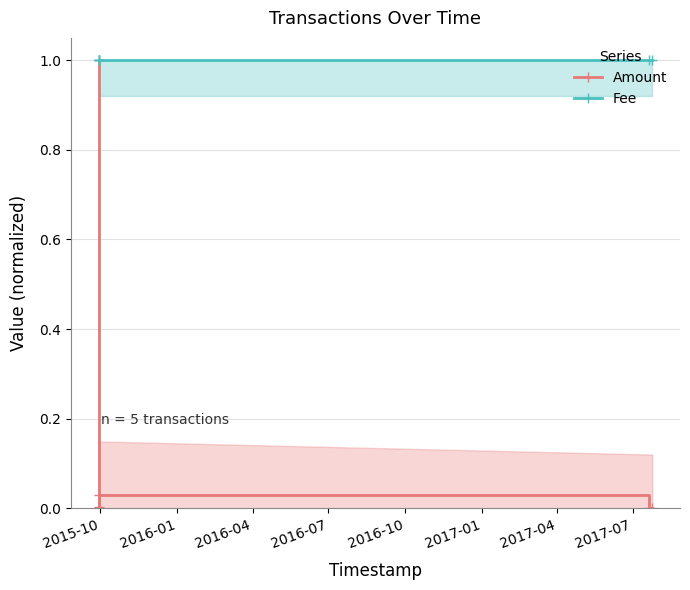

At 2015-10, list the series in order from smallest to largest.

Amount, Fee